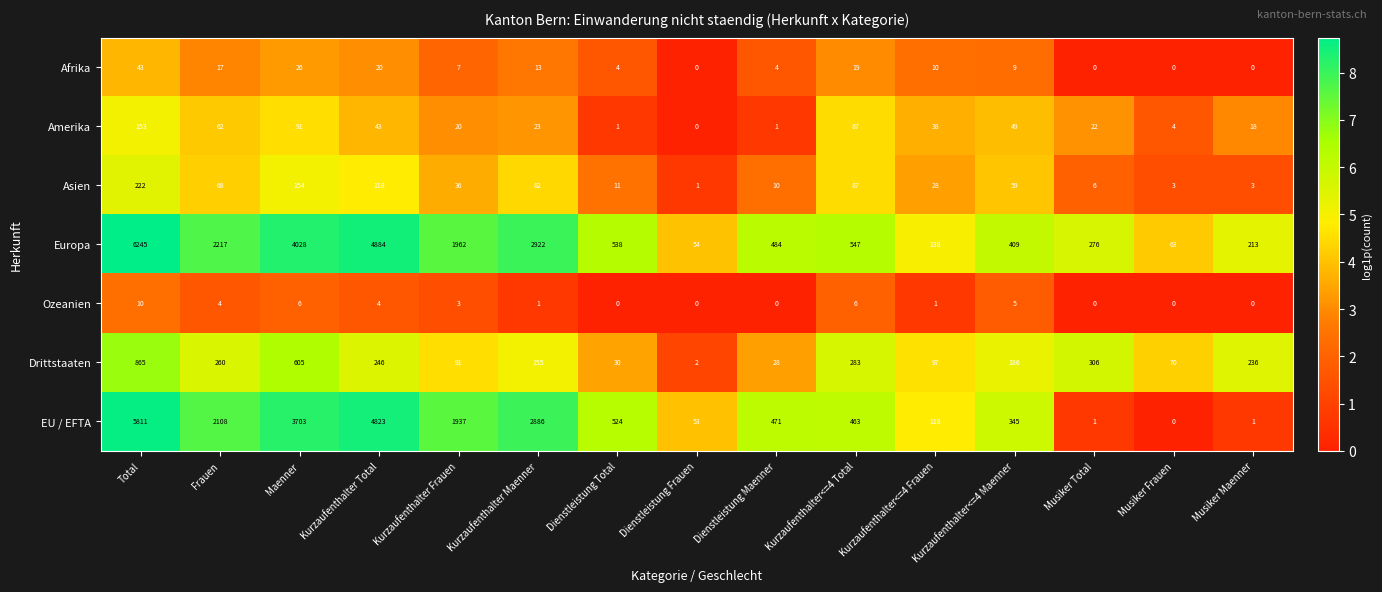

What is the spread (max minus min) of values at Kurzaufenthalter<=4 Maenner?

404